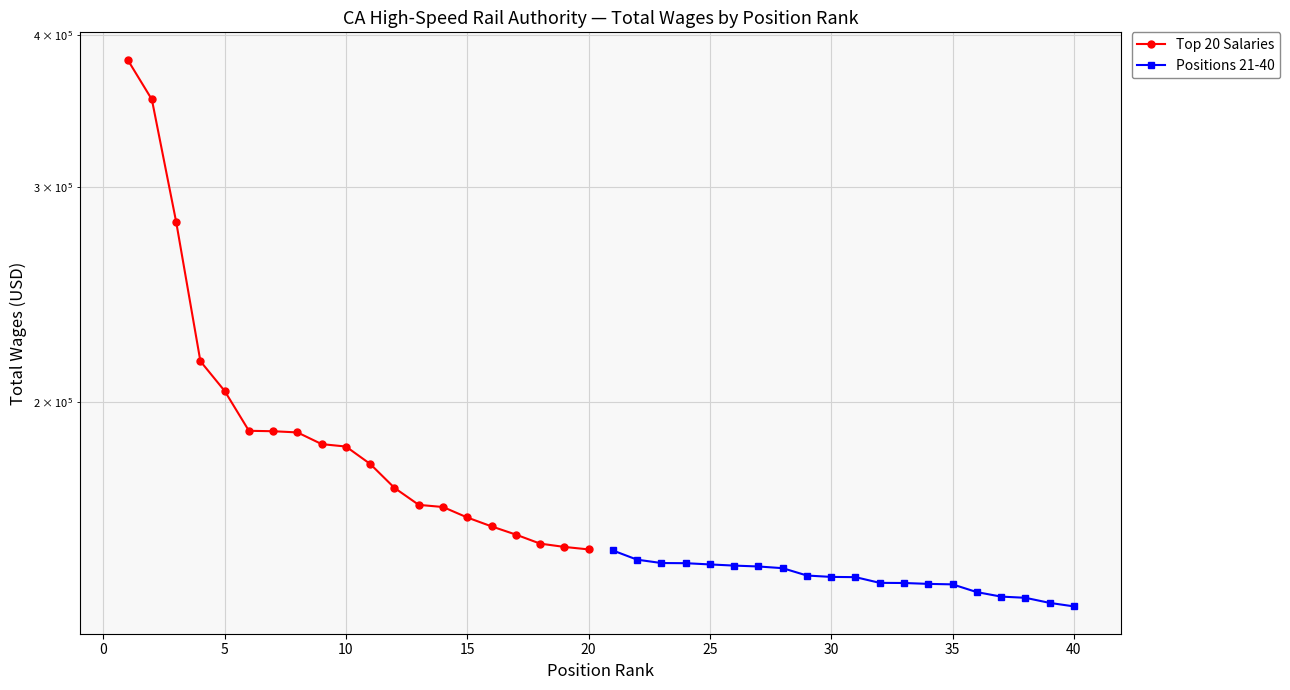

What is the difference between the maximum and minimum values in the Positions 21-40 series?

15144.6